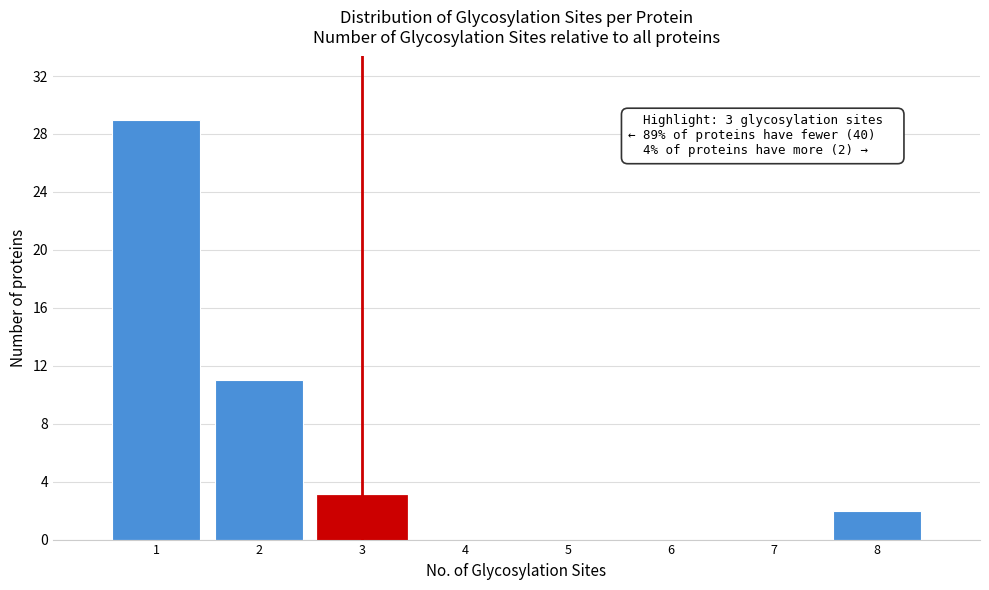

Which range on the x-axis has the tallest bar?

0.5 to 1.5